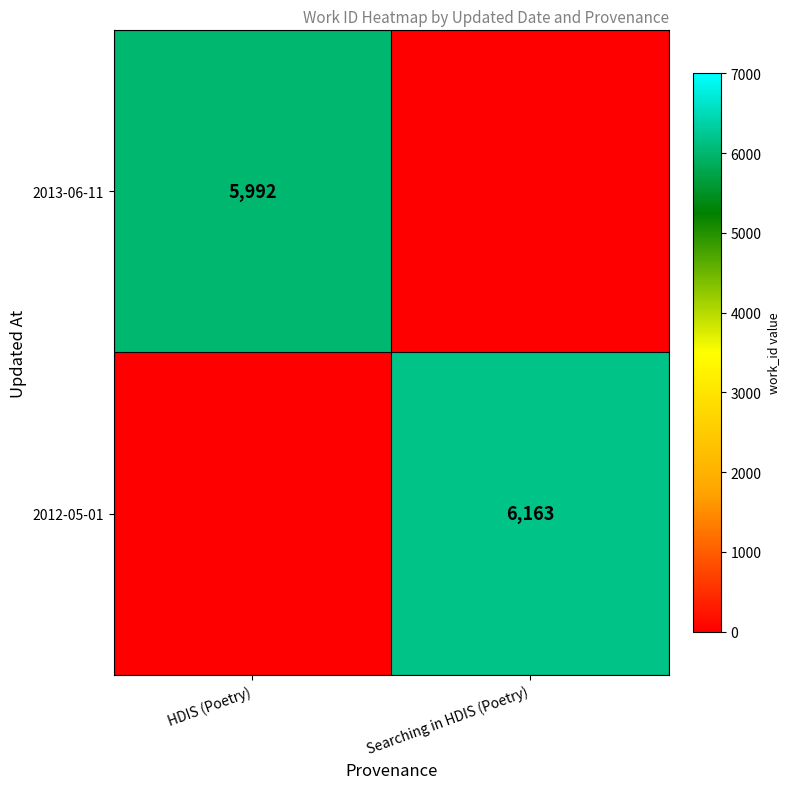

True or false: 2012-05-01 has a value of 6163 at Searching in HDIS (Poetry).

True